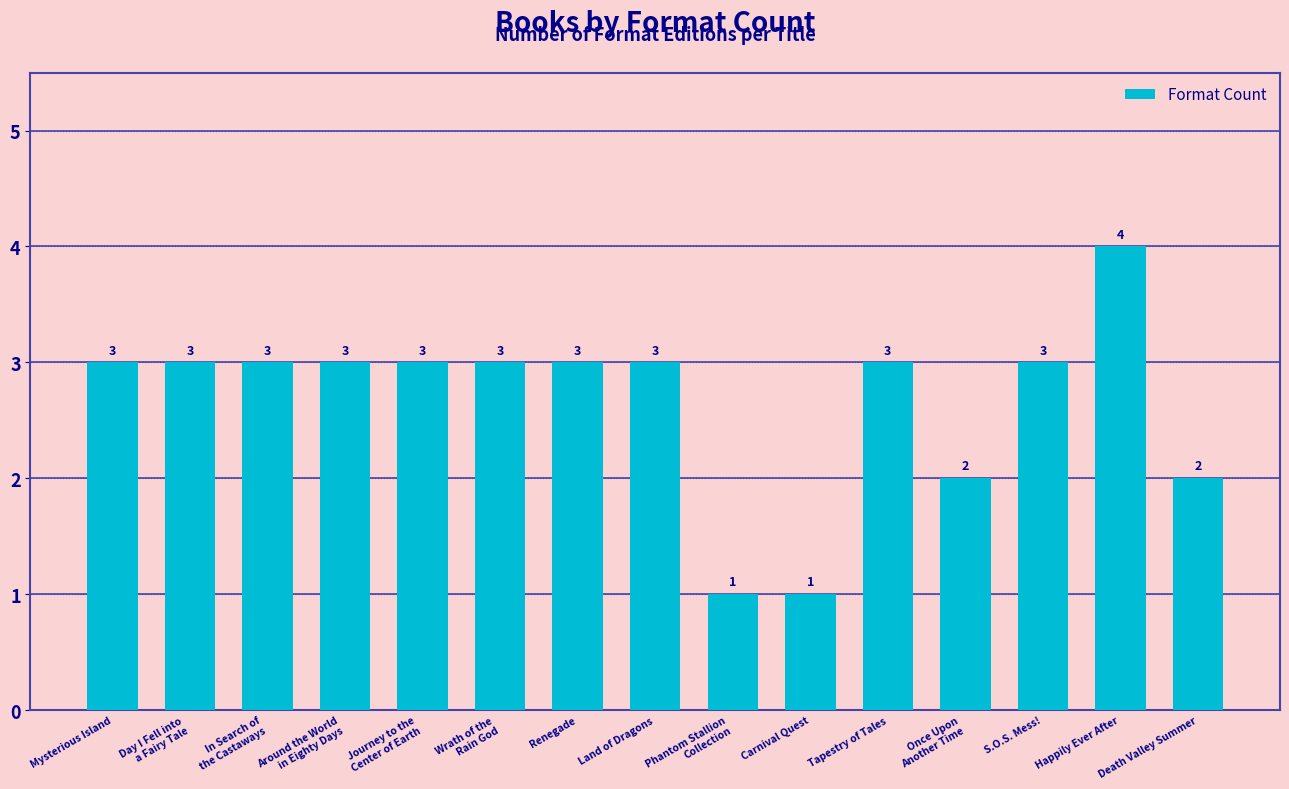

What is the label of the 12th bar from the right?

Around the World
in Eighty Days